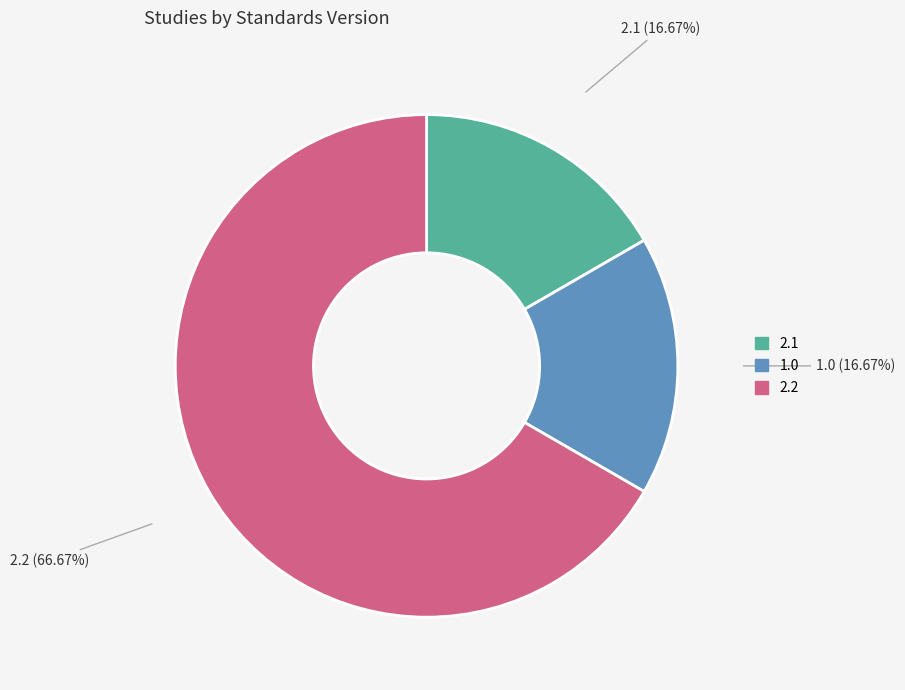

Combined, do 2.2 and 2.1 account for over 50%?

Yes